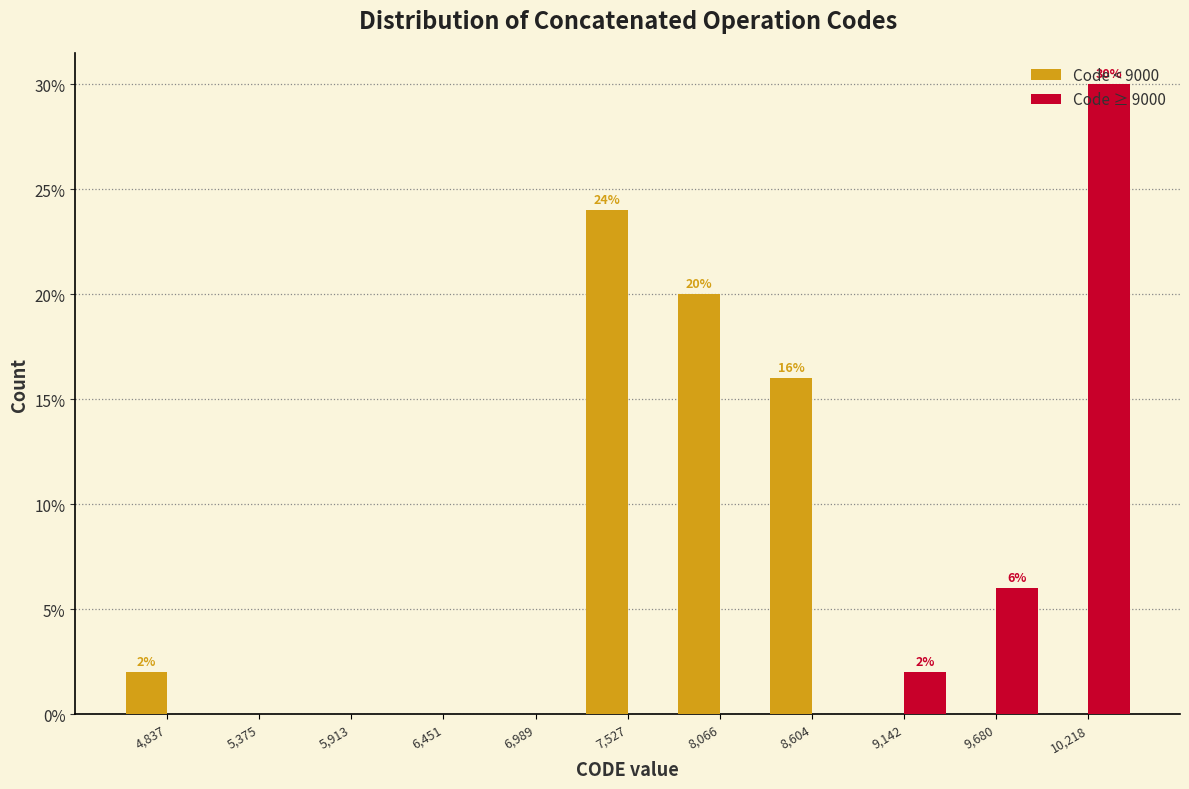

The value of Code < 9000 at 6,451 is 0. True or false?

True